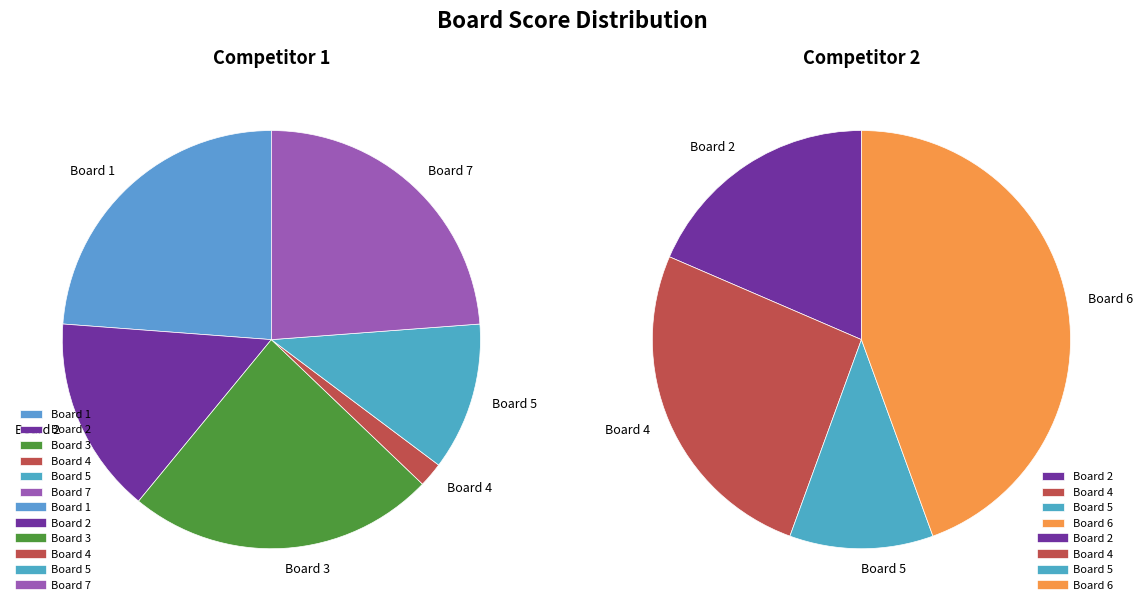

To the nearest percent, what is the combined percentage of Board 6 and Board 7?

24%